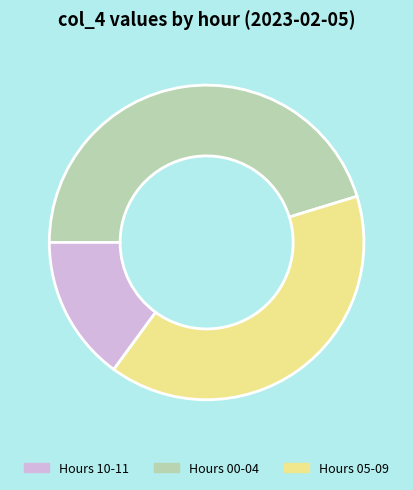

Does any single category account for the majority?

No